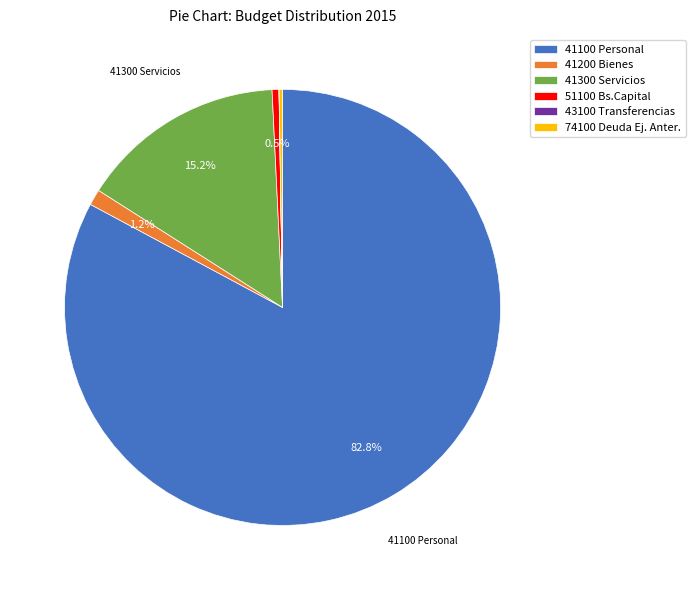

Which slice is the largest?

41100 Personal